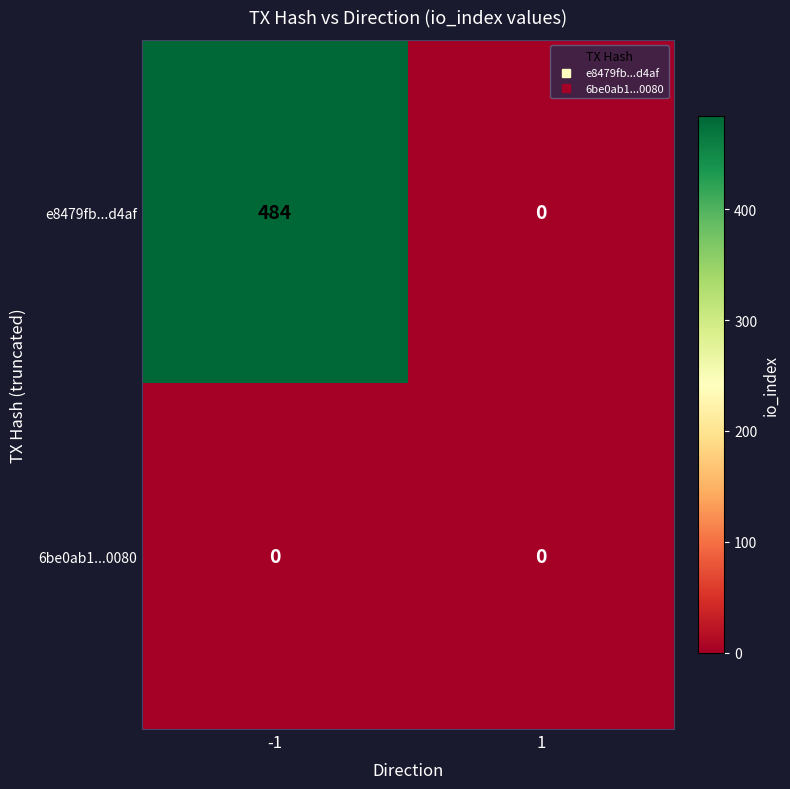

True or false: e8479fb...d4af has a value of 660 at -1.

False